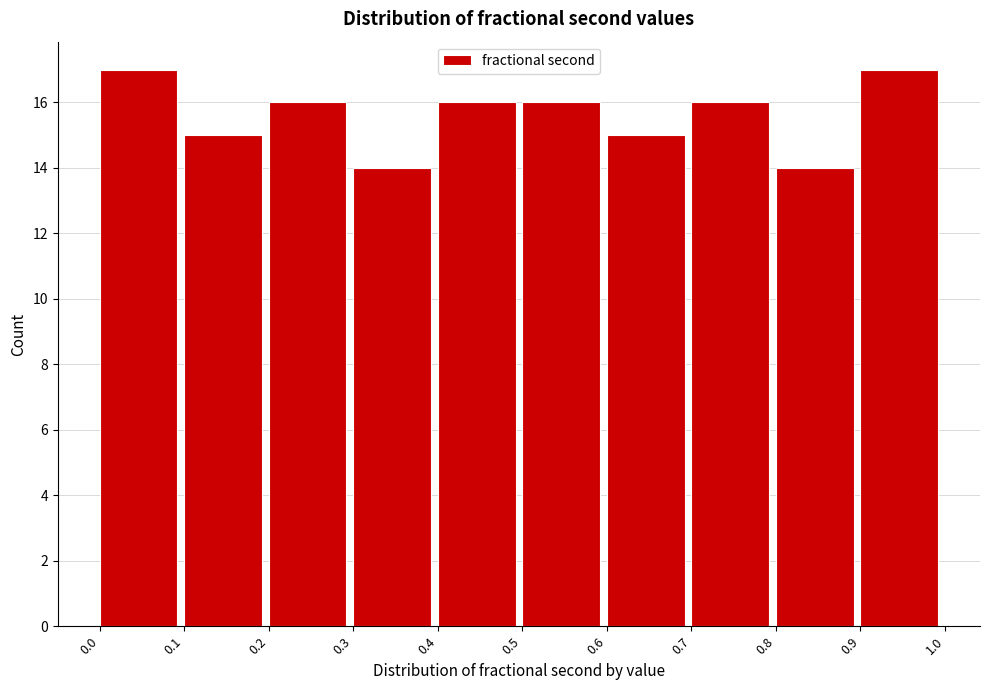

How tall is the bar that spans 0.7 to 0.8 on the x-axis? The values are not printed on the chart, so give them approximately, as read against the axis.

16